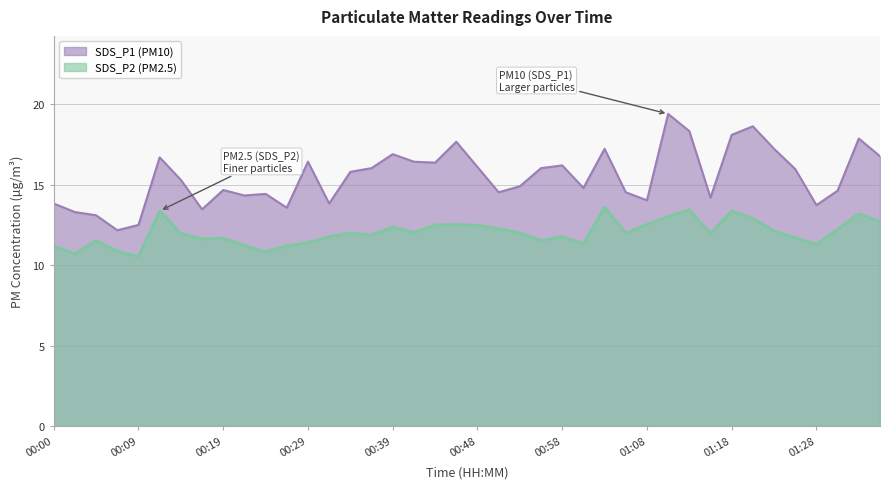

Where is the first local maximum for SDS_P1?

00:12